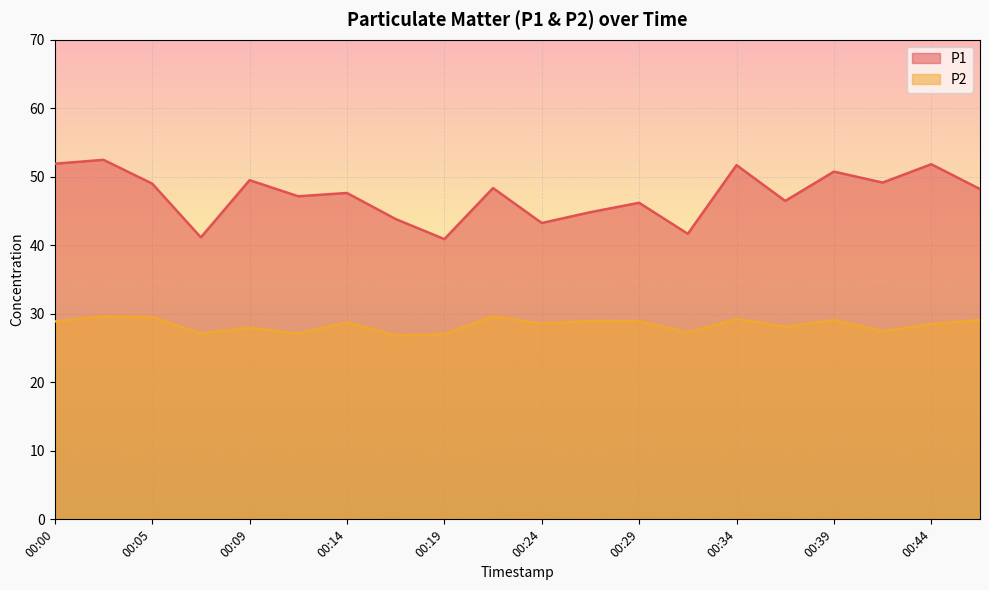

What is the value of the P2 point at the 13th from the left?

28.9